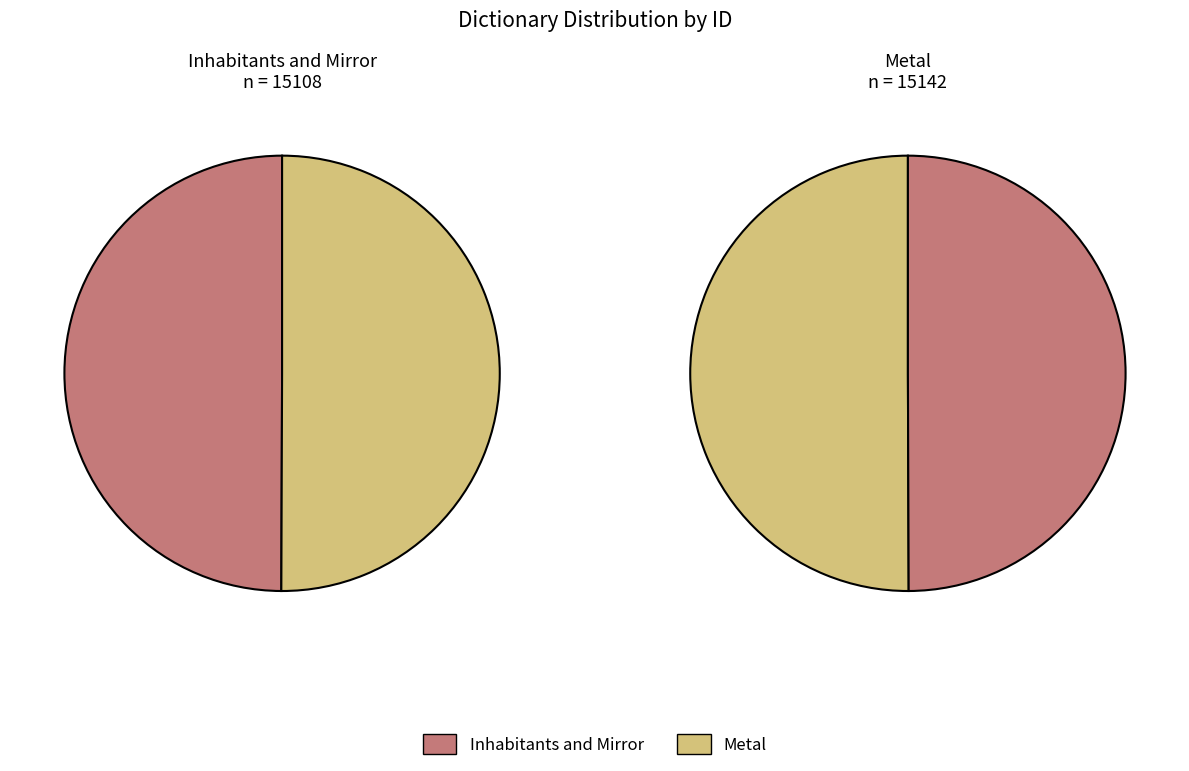

How many segments does this pie chart have?

2